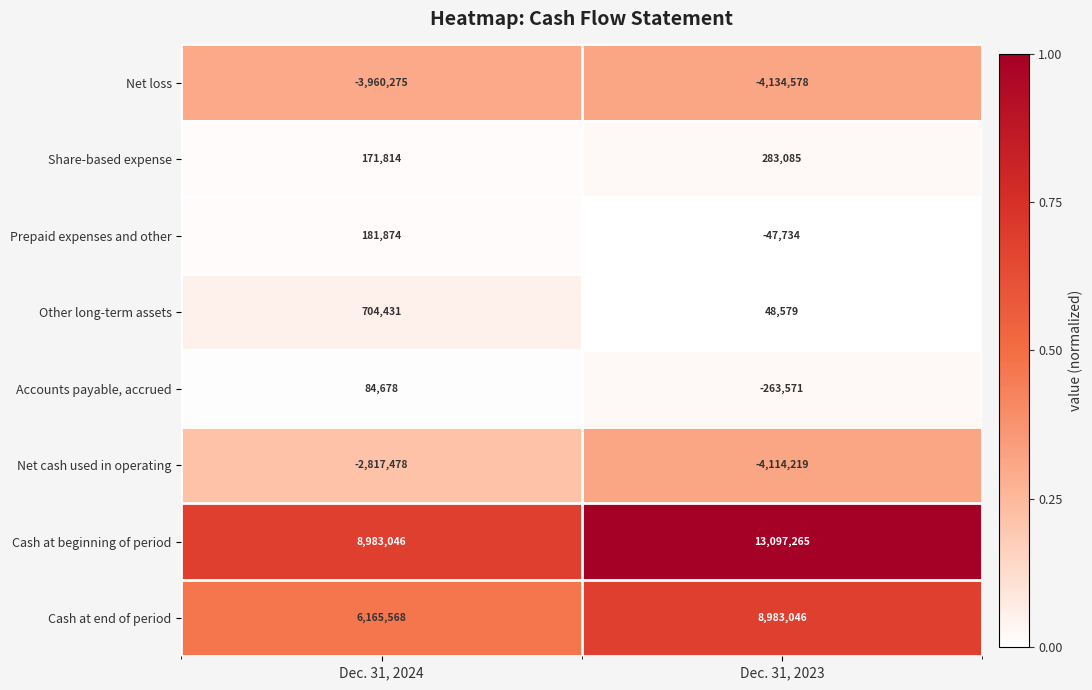

What is the sum of all Net loss values?

-8094853